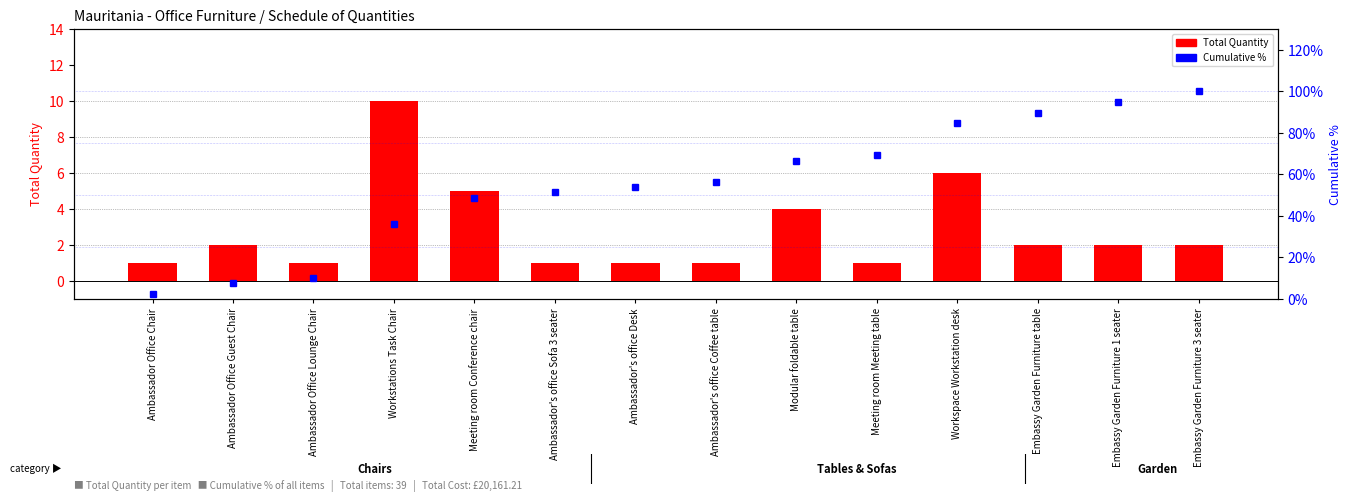

What is the lowest value of the Total Quantity series?

1.0